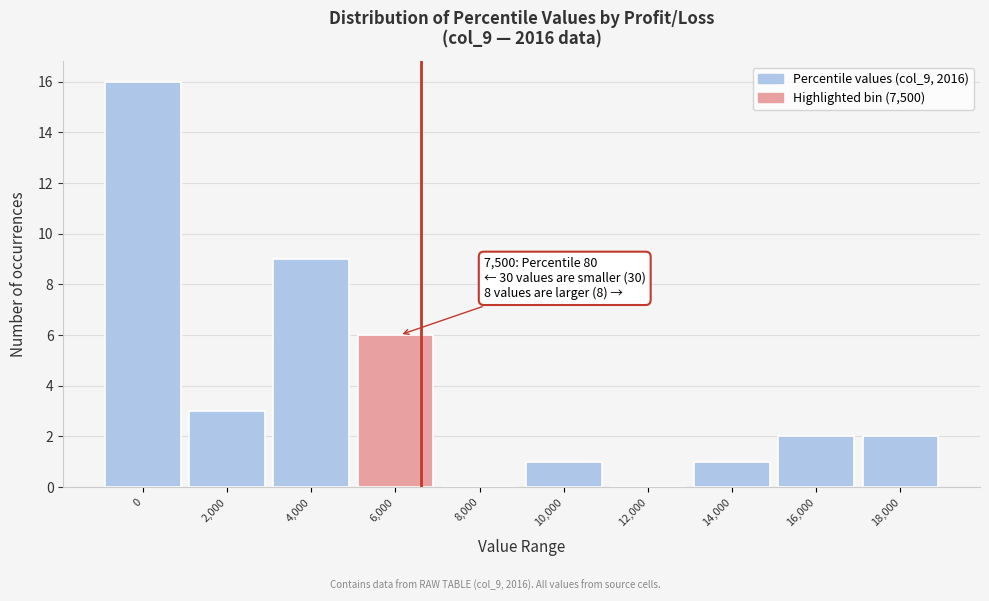

Reading right to left, list all the values displayed in this chart.

18,000=2	16,000=2	14,000=1	12,000=0	10,000=1	8,000=0	6,000=6	4,000=9	2,000=3	0=16